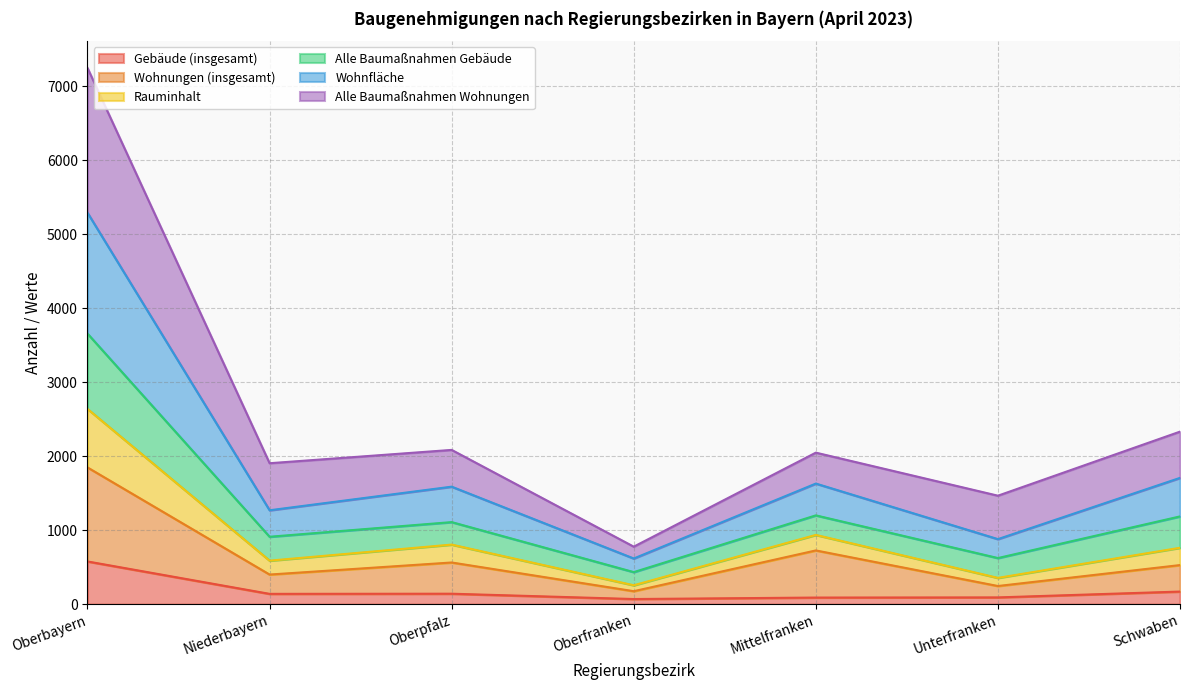

What is the highest value of the Gebäude (insgesamt) series?

578